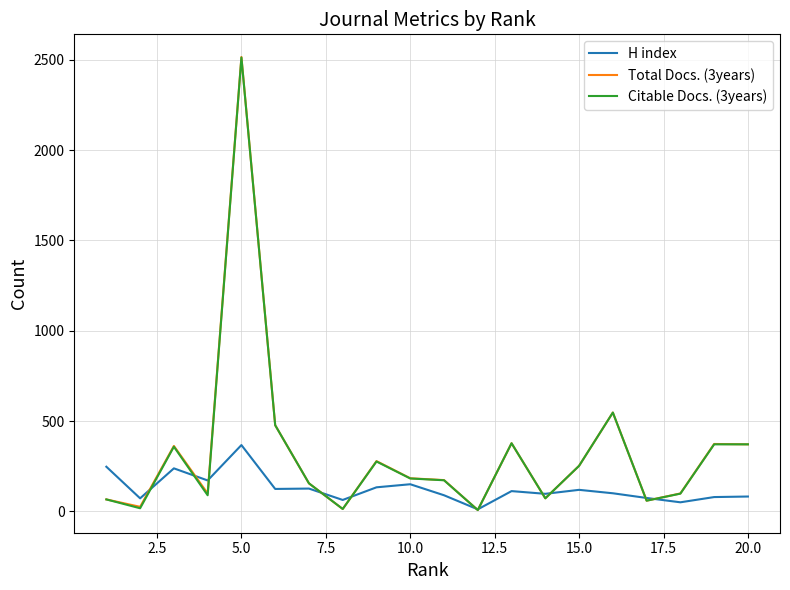

What is the greatest value displayed?

2516